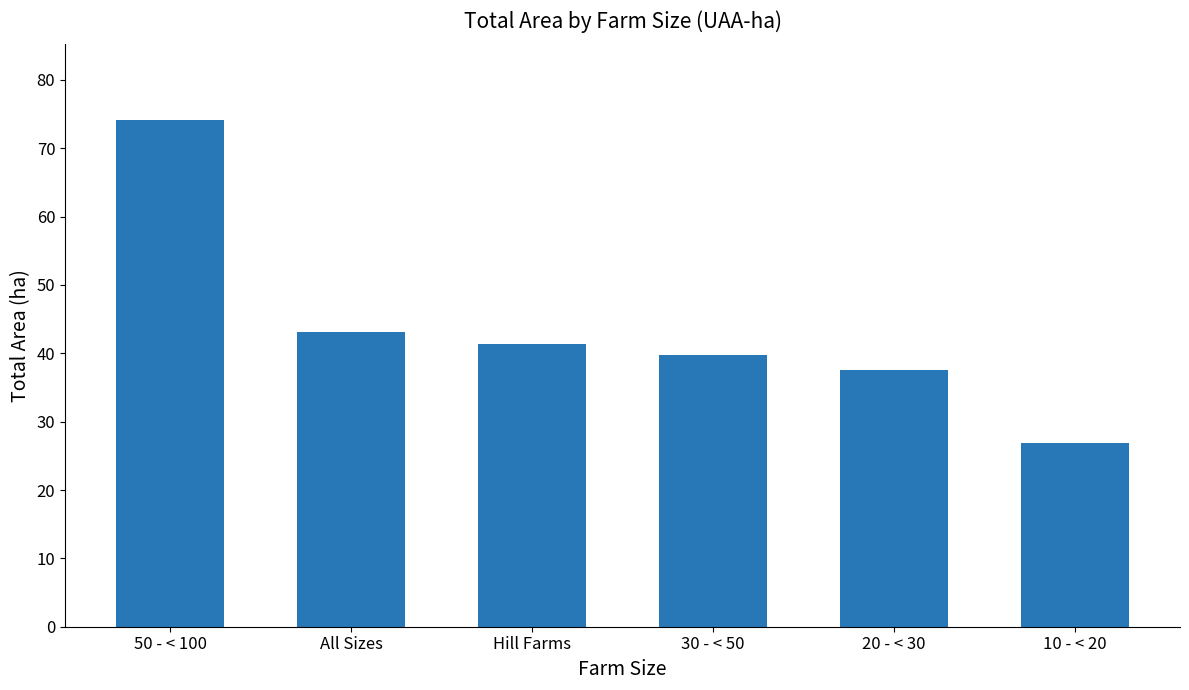

Approximately how many times larger is the value at 20 - < 30 compared to 50 - < 100?

0.5